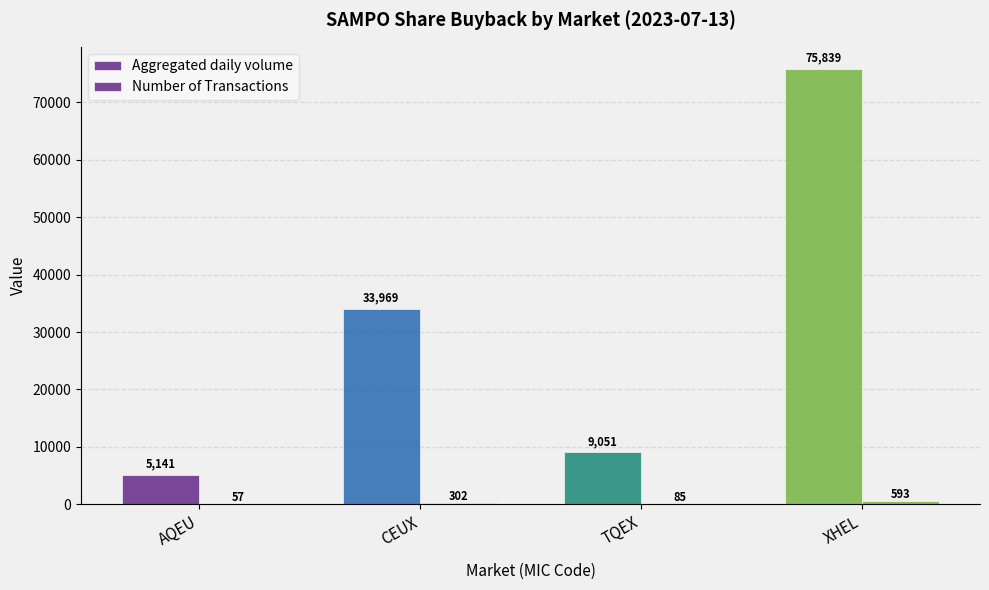

Does the chart contain stacked bars?

No